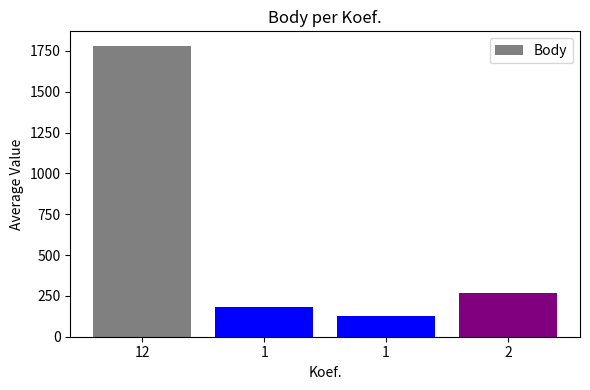

Does the chart contain stacked bars?

No